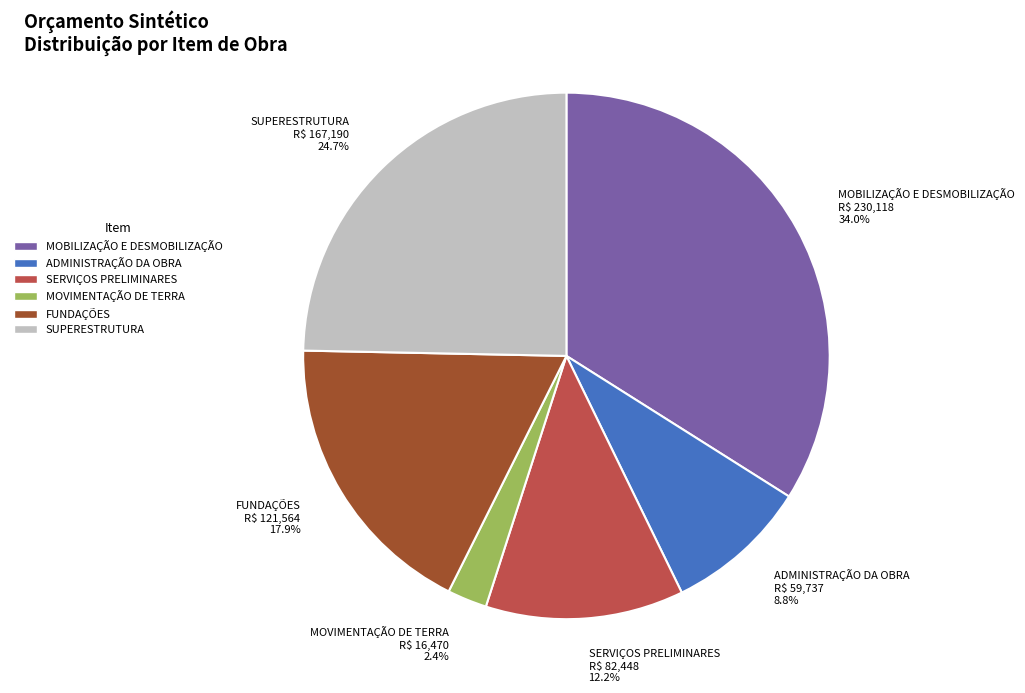

How many slices are in this pie chart?

6